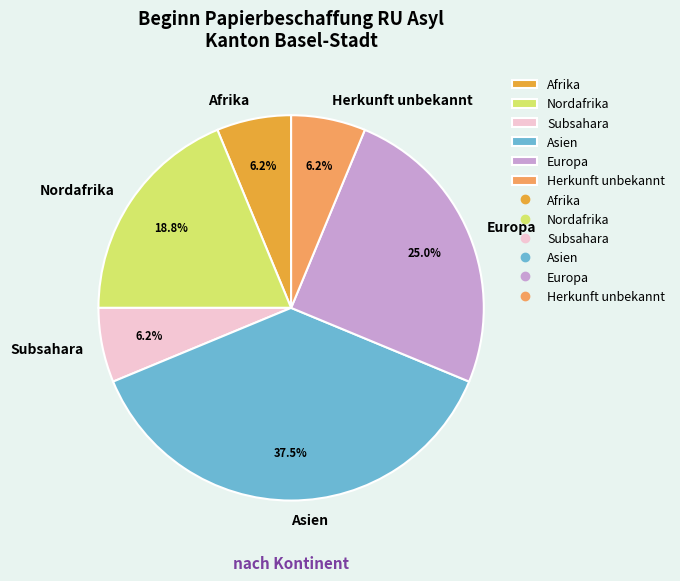

Is there a majority slice in this chart?

No